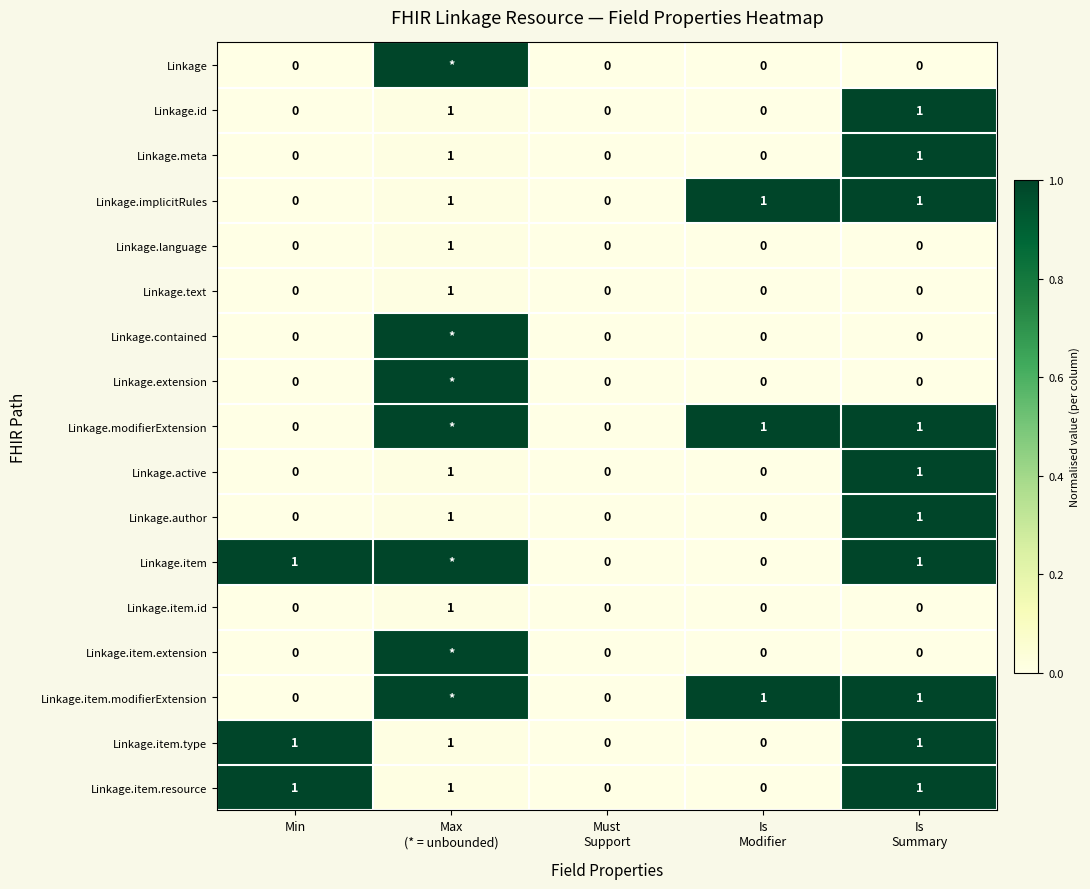

The Linkage.id series shows 0 at Min. True or false?

True